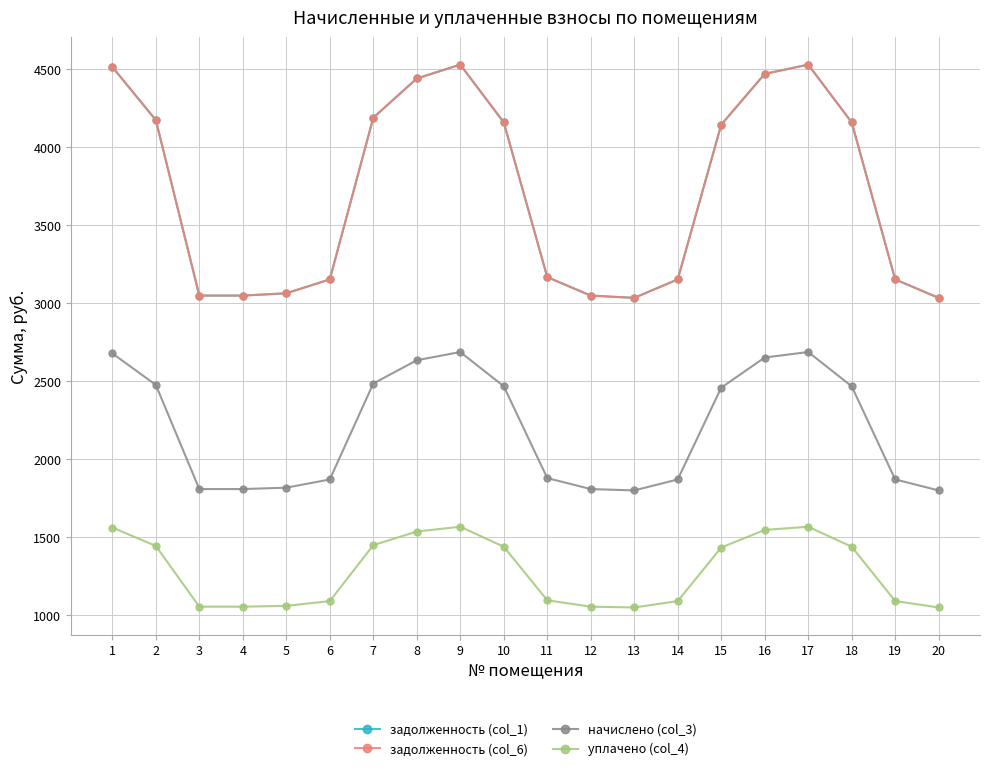

What is the highest value of the начислено (col_3) series?

2687.9